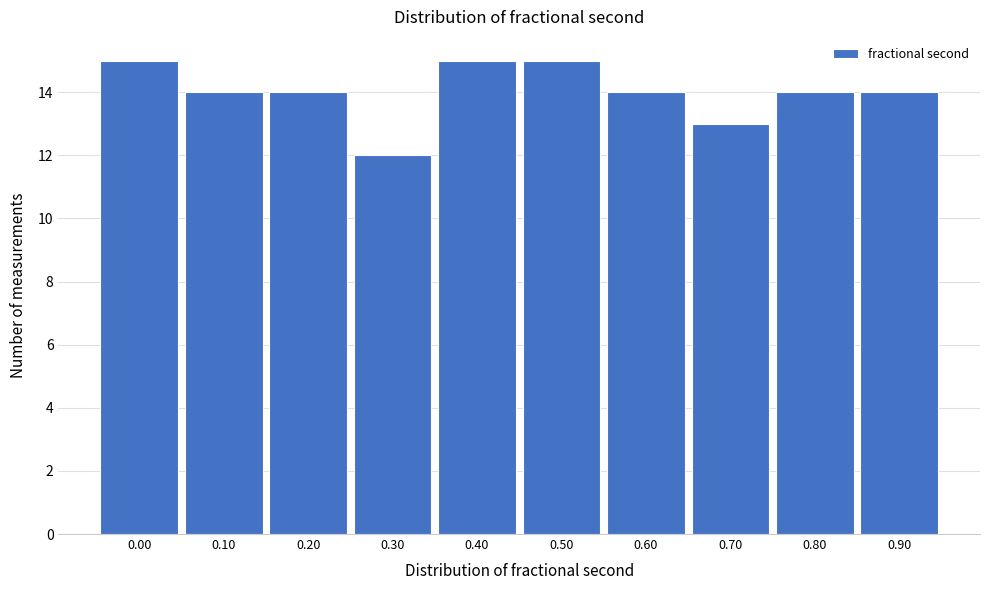

Reading left to right, what are all the values shown in this chart?

0.00=15	0.10=14	0.20=14	0.30=12	0.40=15	0.50=15	0.60=14	0.70=13	0.80=14	0.90=14